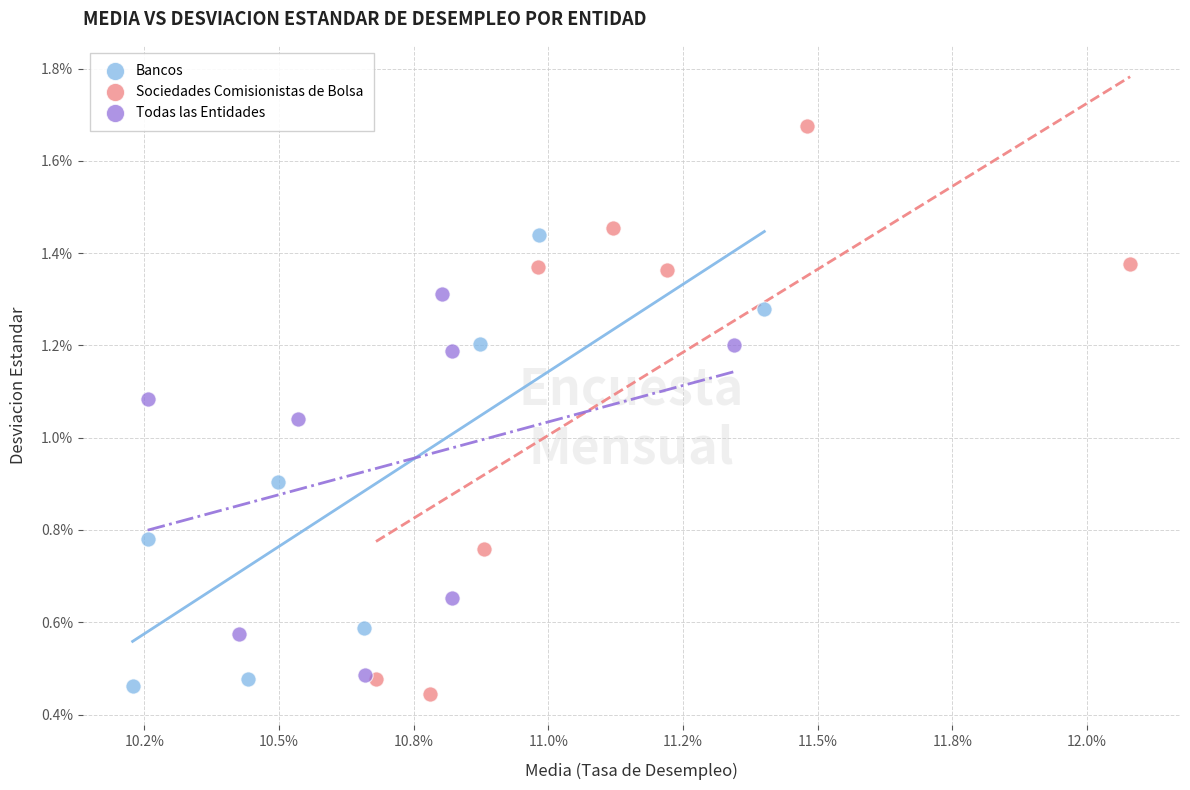

Which series reaches the maximum Y coordinate?

Sociedades Comisionistas de Bolsa